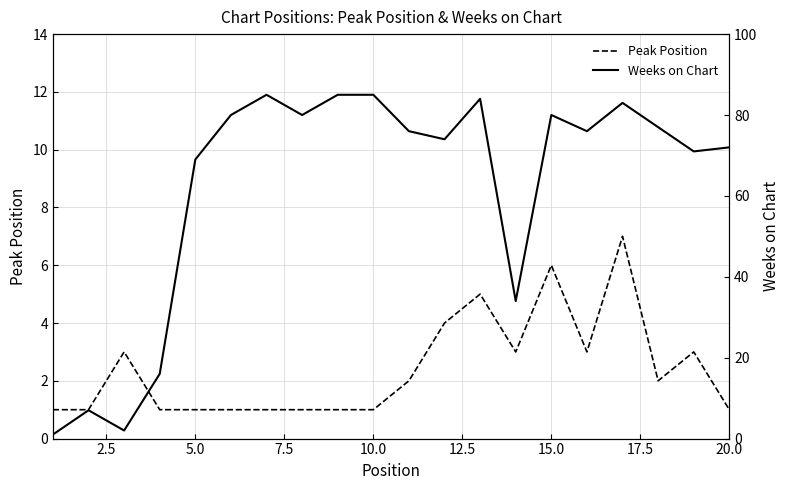

What is the maximum value for Peak Position?

7